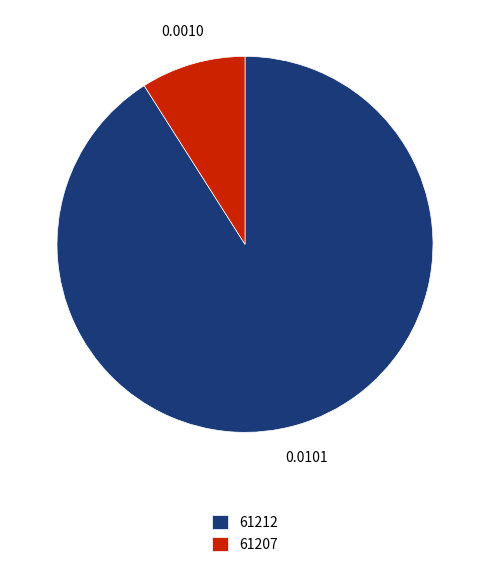

Between 61212 and 61207, which is larger?

61212